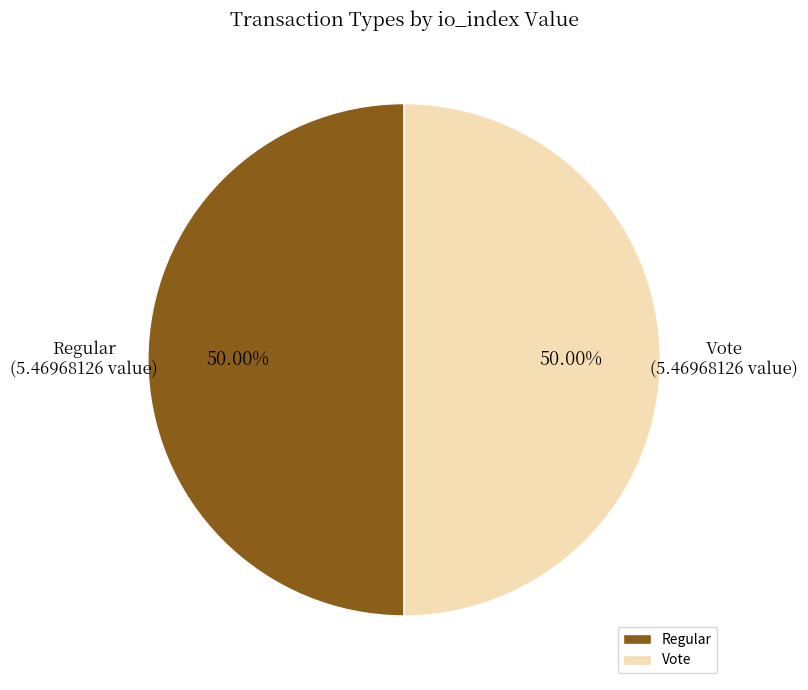

Approximately how many times larger is the value at Vote compared to Regular?

1.0